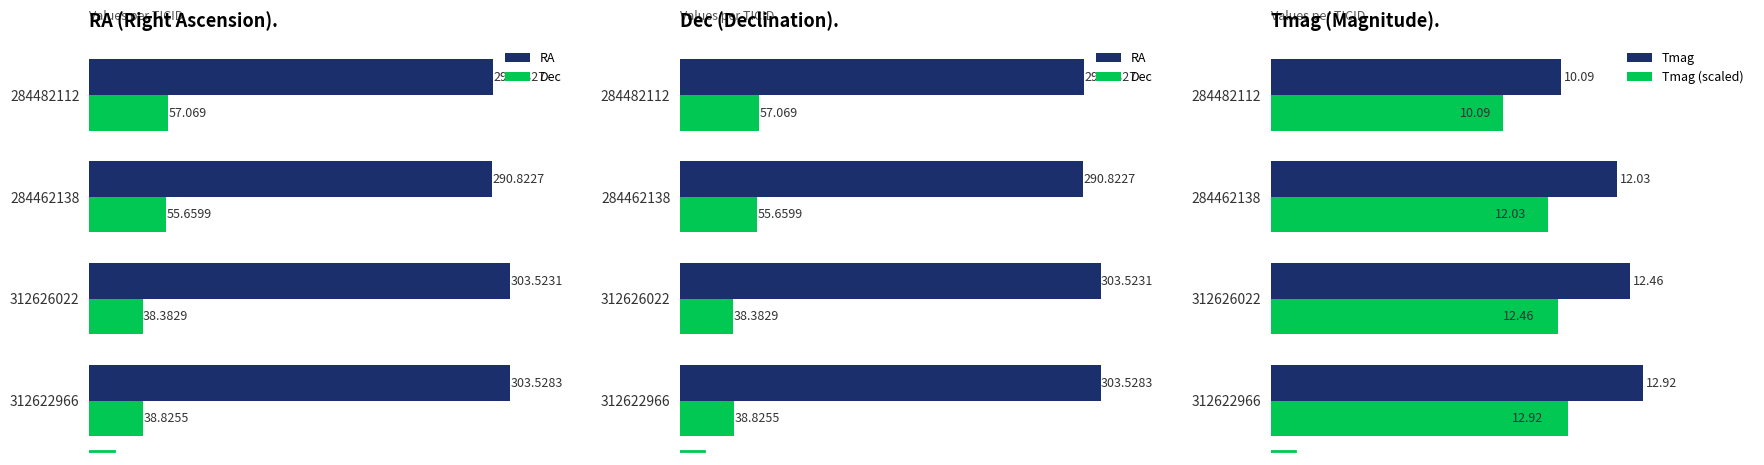

How many groups of bars are there?

4